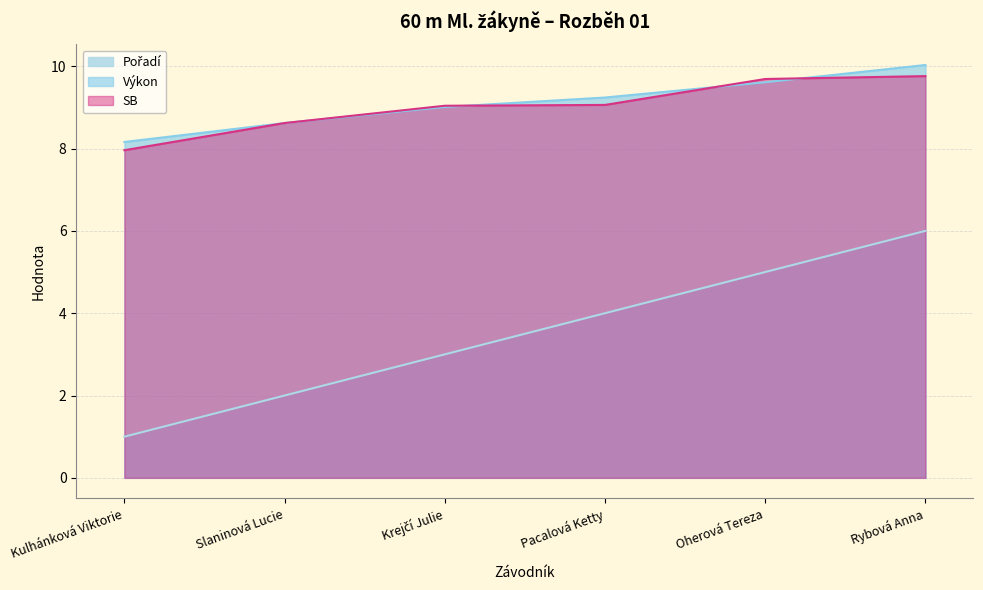

At which category is the sum across all series the highest?

Rybová Anna